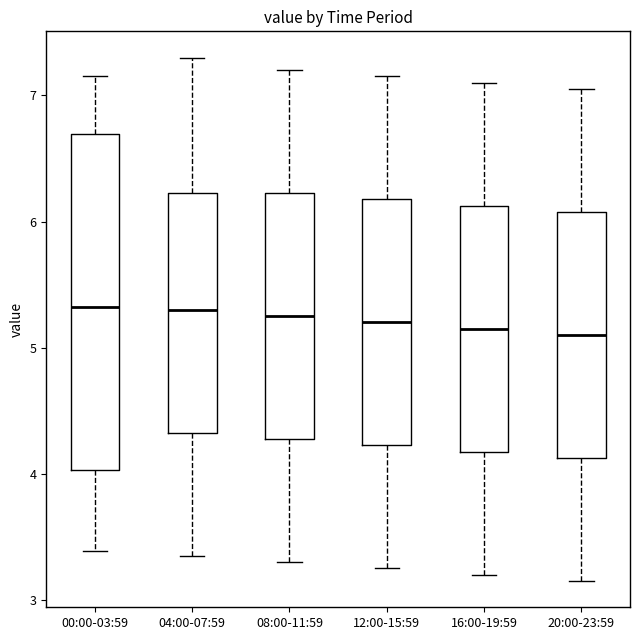

Reading left to right, read every box against the y-axis: the position of its median line, the range the box covers, and the ends of its whiskers. The values are not printed on the chart, so give them approximately, as read against the axis.

00:00-03:59: median 5.3, box 4.0 to 6.7, whiskers 3.4 to 7.2
04:00-07:59: median 5.3, box 4.3 to 6.2, whiskers 3.4 to 7.3
08:00-11:59: median 5.3, box 4.3 to 6.2, whiskers 3.3 to 7.2
12:00-15:59: median 5.2, box 4.2 to 6.2, whiskers 3.3 to 7.2
16:00-19:59: median 5.2, box 4.2 to 6.1, whiskers 3.2 to 7.1
20:00-23:59: median 5.1, box 4.1 to 6.1, whiskers 3.2 to 7.1